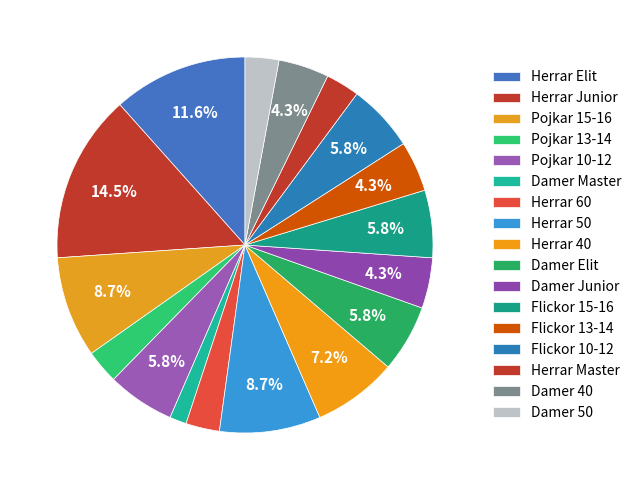

The Damer 40 slice represents 4% of the pie. True or false?

True